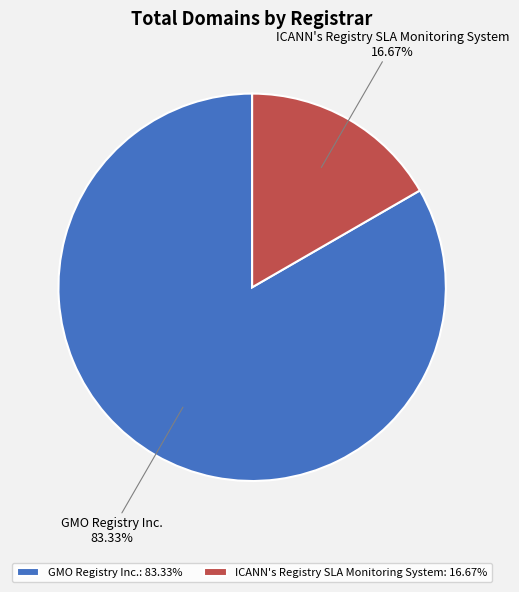

Which slice is the largest?

GMO Registry Inc.